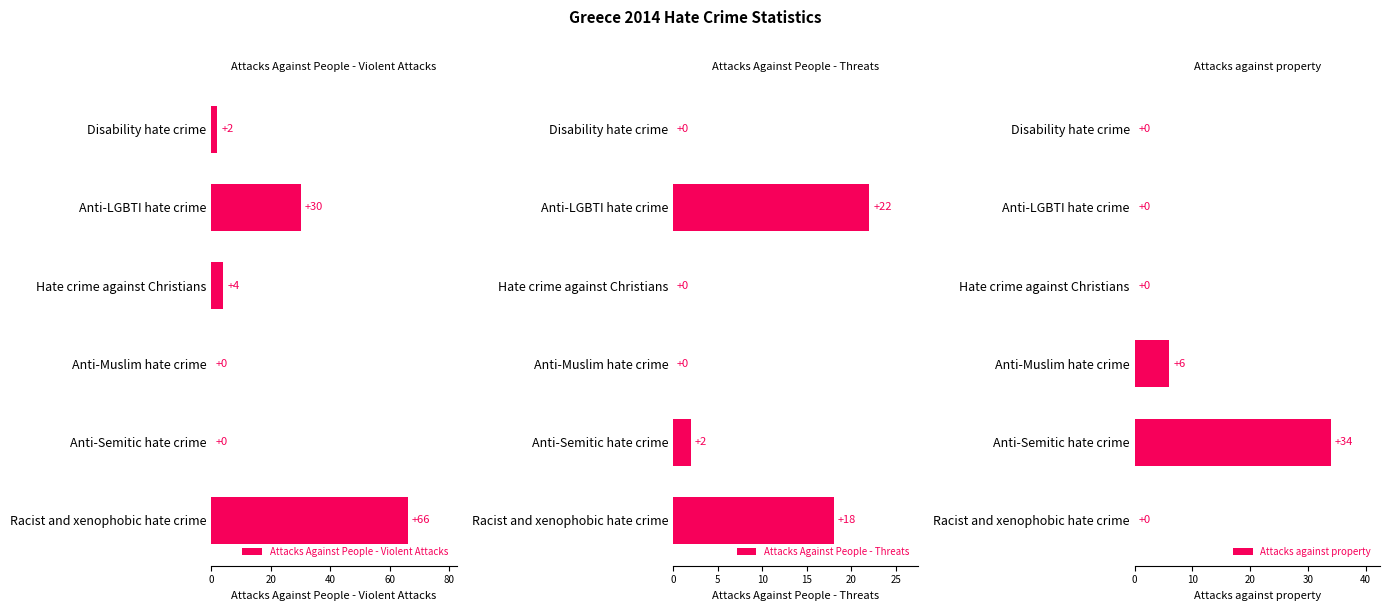

The value of Attacks Against People - Violent Attacks at Anti-Semitic hate crime is 0. True or false?

True